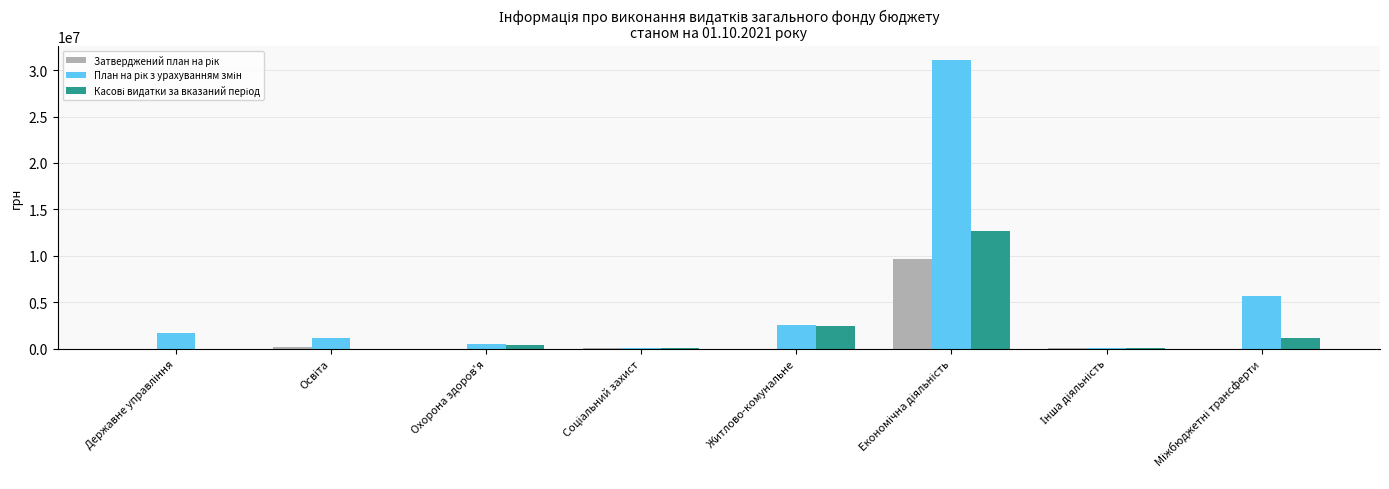

What is the value of the План на рік з урахуванням змін bar at the 6th from the left?

31067857.0